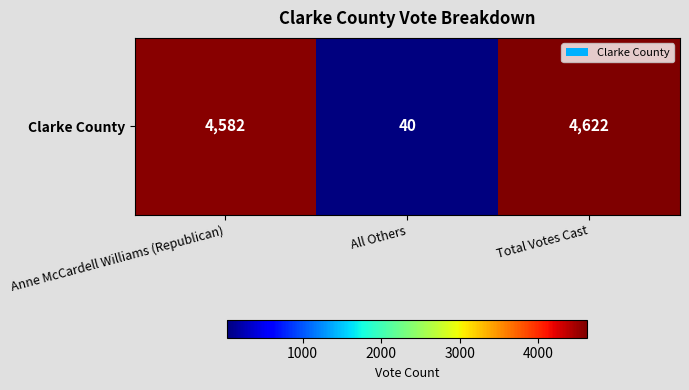

Which category has the lowest value across all series?

All Others